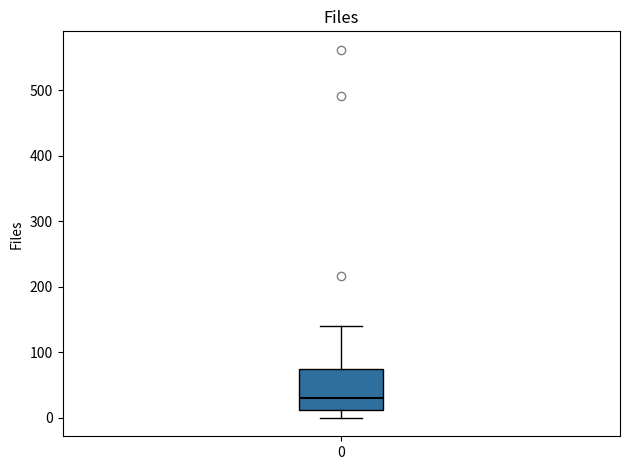

Read this box plot against the y-axis: the position of the median line, the range covered by the box, and the ends of both whiskers. The values are not printed on the chart, so give them approximately, as read against the axis.

median 30, box 10 to 80, whiskers 0 to 140